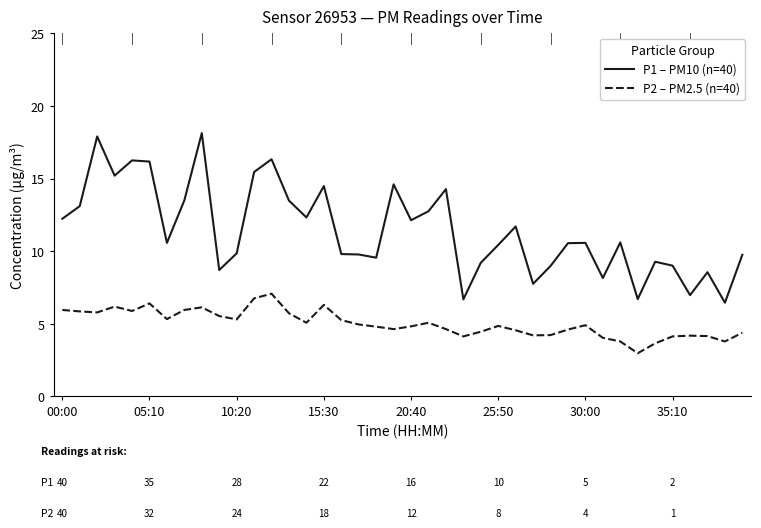

Which series has the largest total across all categories?

P1 – PM10 (n=40)